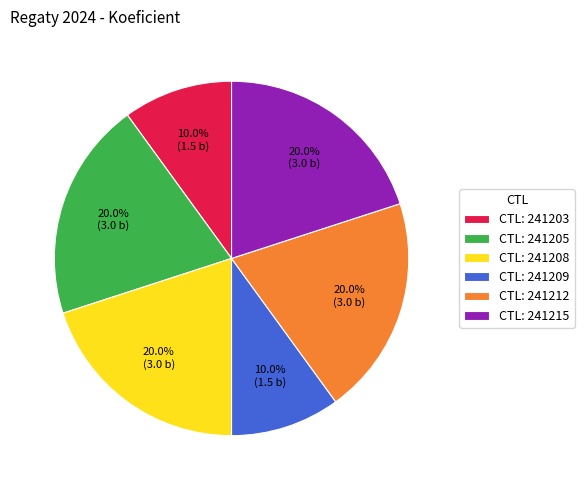

Approximately how many times larger is the value at CTL: 241205 compared to CTL: 241212?

1.0